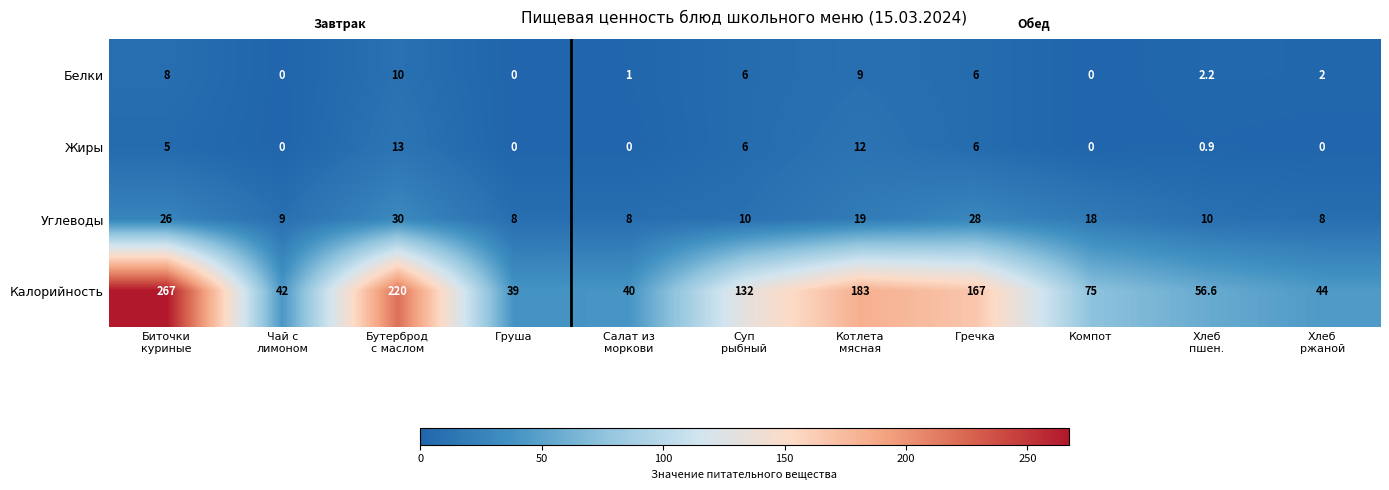

What is the total value across all series at Котлета
мясная?

223.0